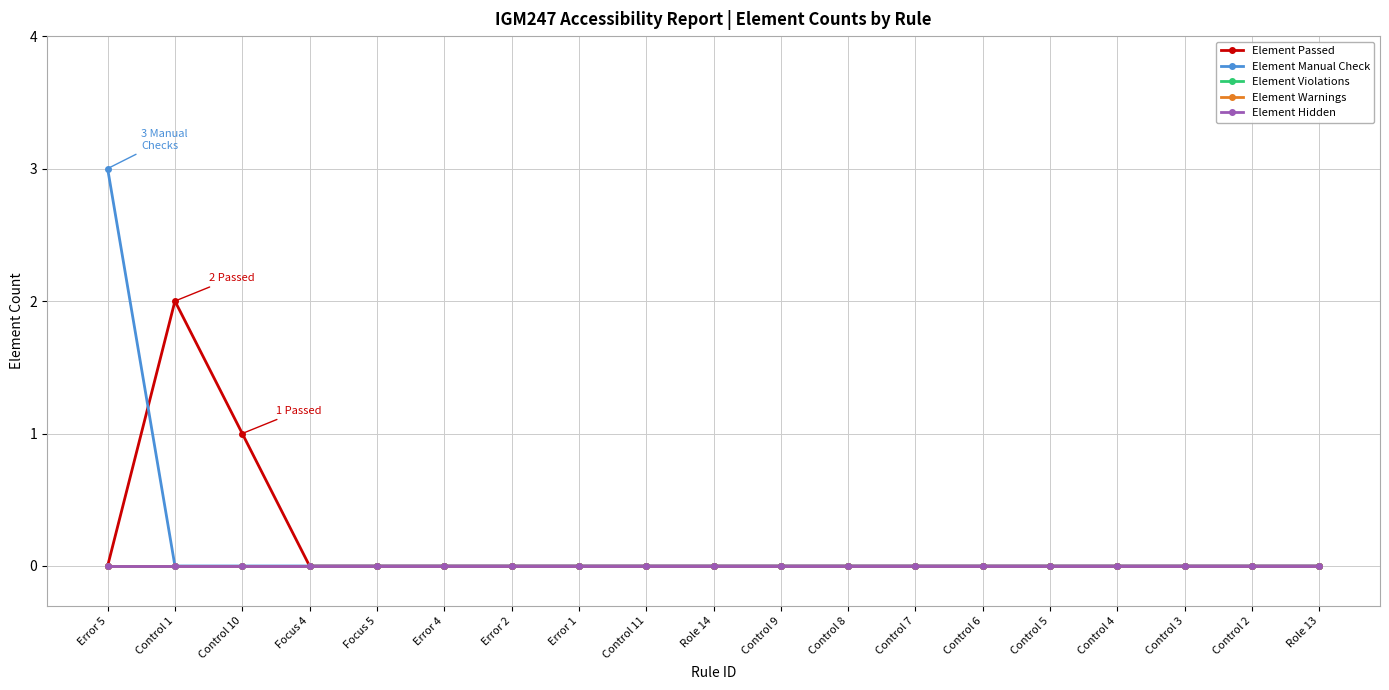

At which category is the sum across all series the highest?

Error 5